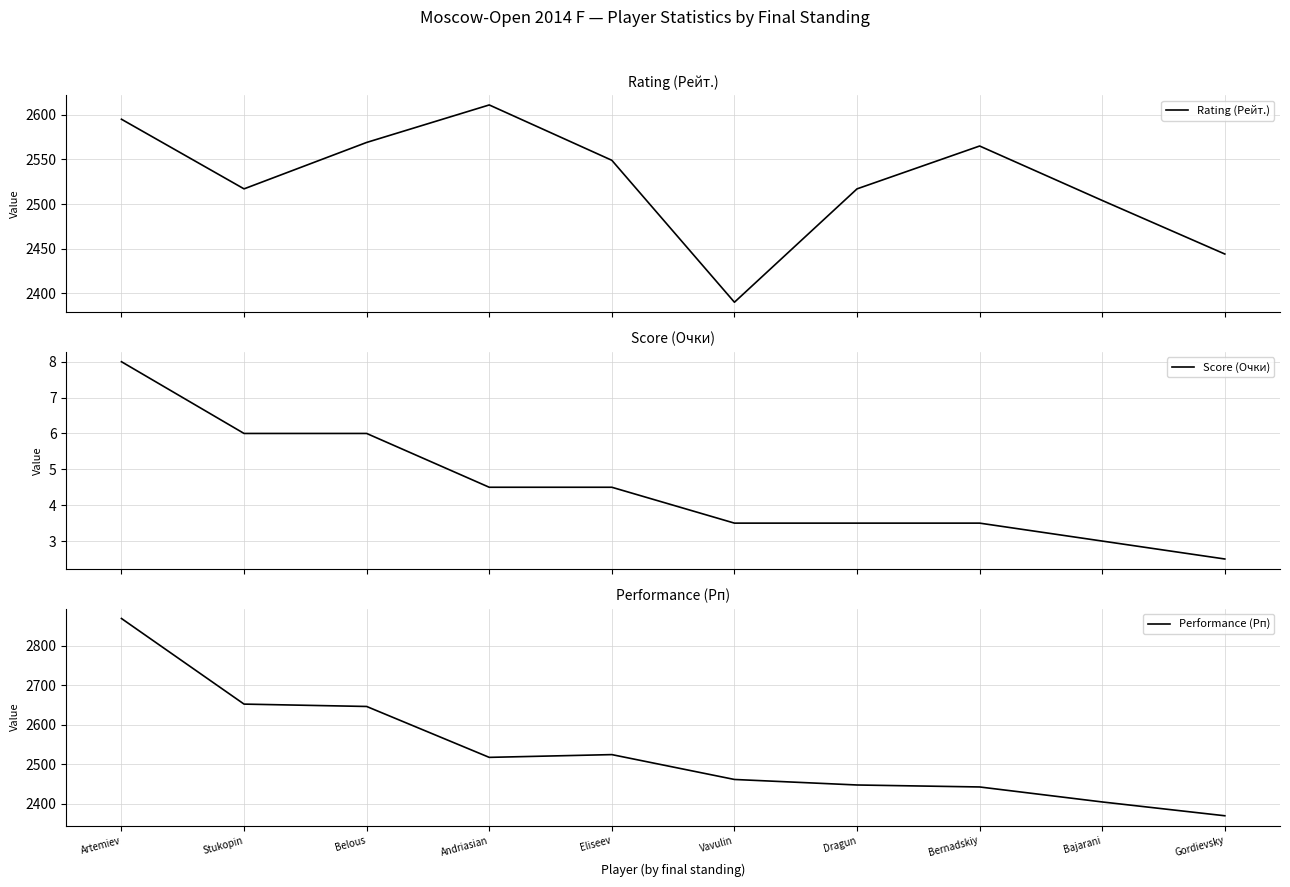

What is the sum of the Rating (Рейт.) values at Vavulin and Gordievsky?

4834.0